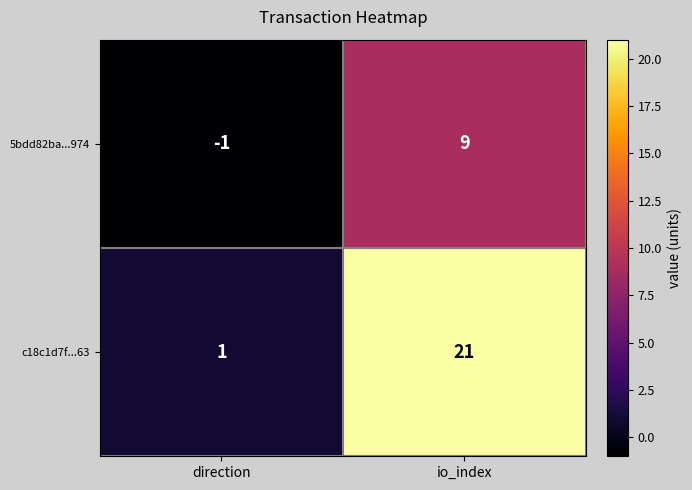

What is the difference between the highest and lowest values at direction?

2